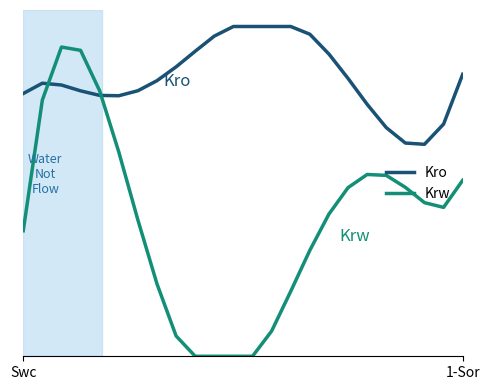

In Krw, how many points are higher than both neighbors (excluding endpoints)?

2